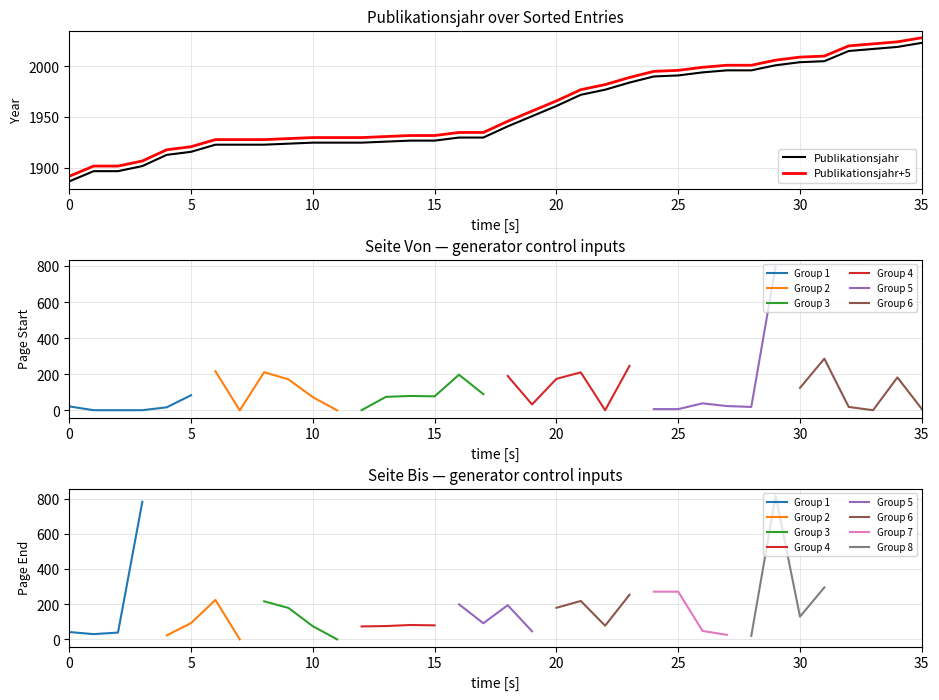

What is the label of the 6th point from the right?

2005